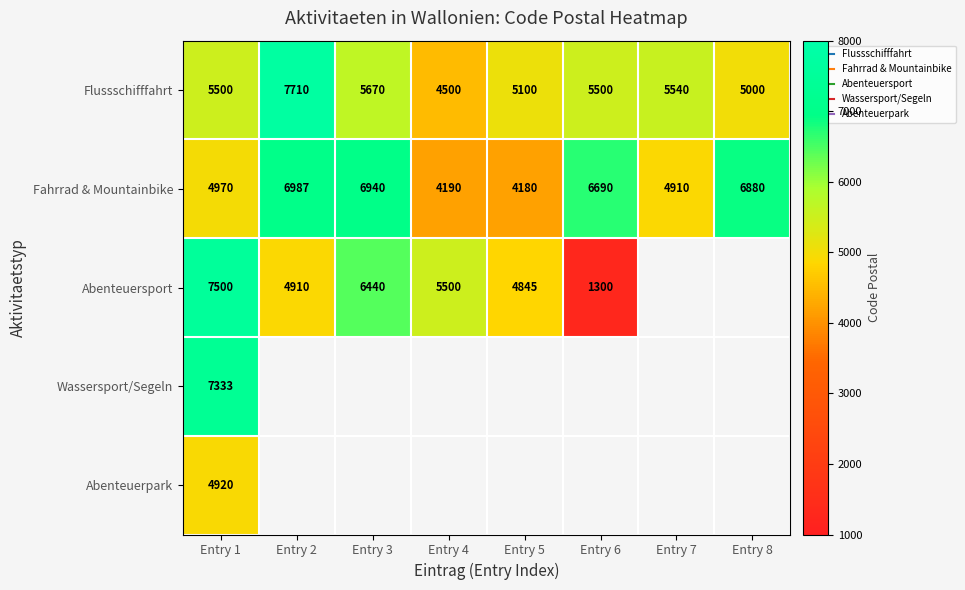

What is the difference between the maximum and second lowest values in the Flussschifffahrt series?

2710.0